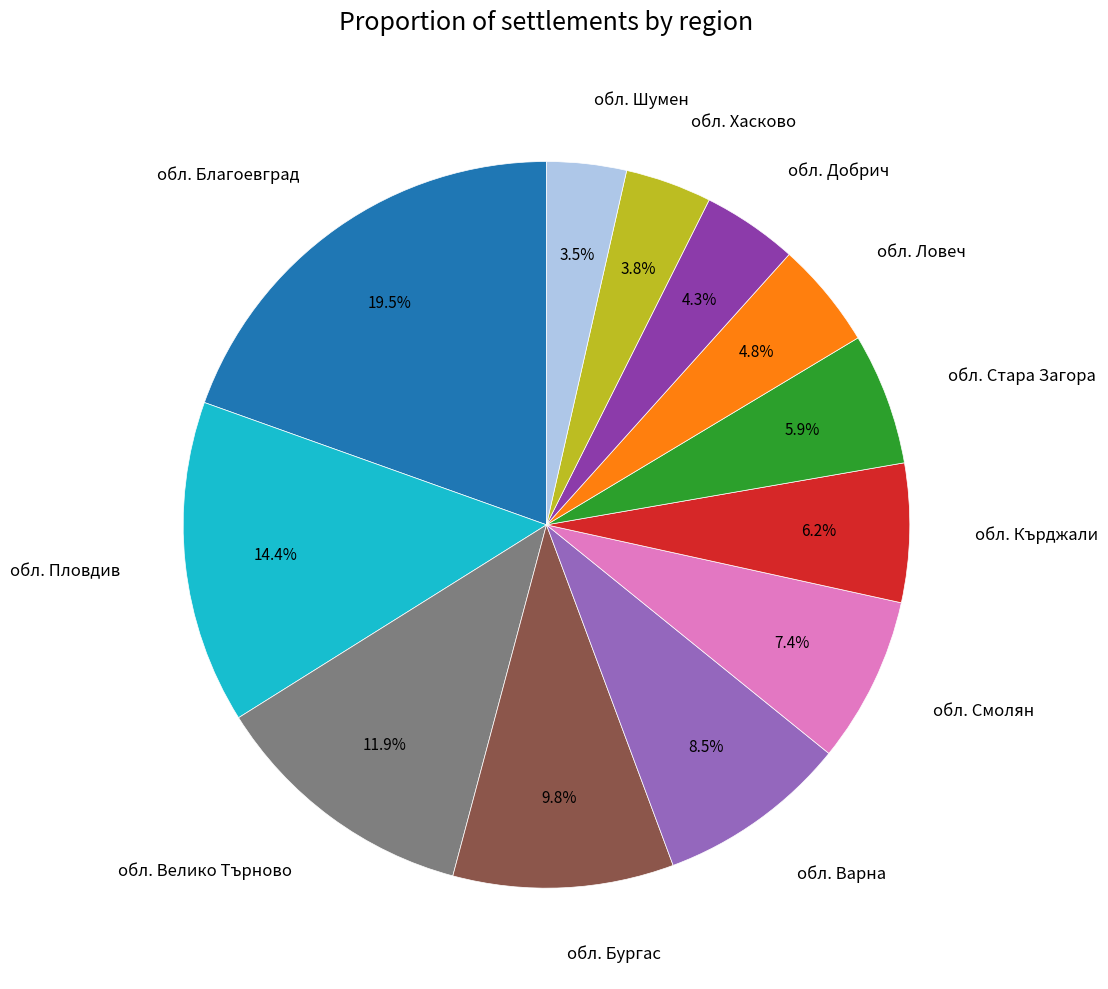

To the nearest percent, what percentage of the pie is обл. Кърджали?

6%